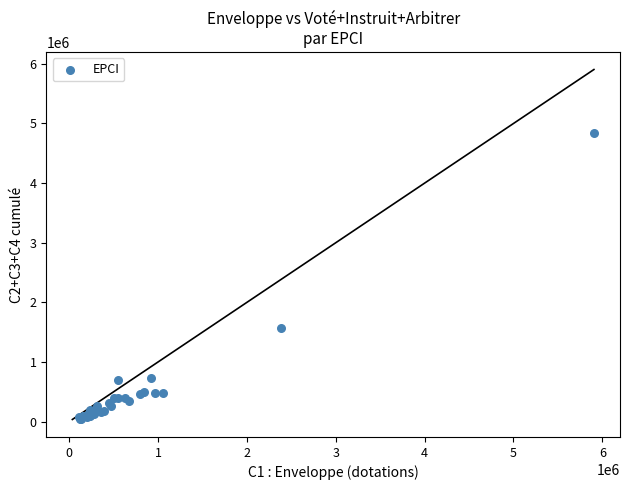

What Y value in the scatter plot is closest to 2436250?

1566500